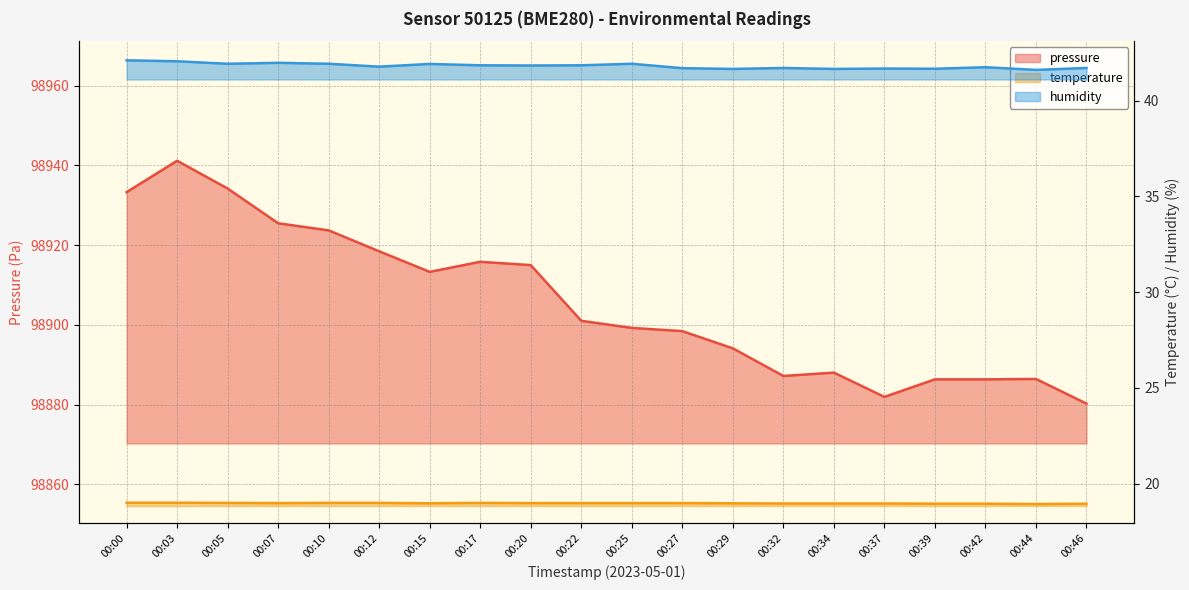

Reading left to right, list all the values displayed in this chart.

pressure: 00:00=98933.3	00:03=98941.2	00:05=98934.2	00:07=98925.5	00:10=98923.7	00:12=98918.4	00:15=98913.3	00:17=98915.8	00:20=98915.0	00:22=98901.0	00:25=98899.2	00:27=98898.4	00:29=98894.1	00:32=98887.2	00:34=98888.0	00:37=98881.9	00:39=98886.3	00:42=98886.3	00:44=98886.4	00:46=98880.2
temperature: 00:00=19.0	00:03=19.0	00:05=19.0	00:07=19.0	00:10=19.0	00:12=19.0	00:15=19.0	00:17=19.0	00:20=19.0	00:22=19.0	00:25=19.0	00:27=19.0	00:29=19.0	00:32=19.0	00:34=19.0	00:37=19.0	00:39=18.9	00:42=18.9	00:44=18.9	00:46=18.9
humidity: 00:00=42.1	00:03=42.1	00:05=41.9	00:07=42.0	00:10=41.9	00:12=41.8	00:15=41.9	00:17=41.9	00:20=41.8	00:22=41.9	00:25=41.9	00:27=41.7	00:29=41.7	00:32=41.7	00:34=41.7	00:37=41.7	00:39=41.7	00:42=41.8	00:44=41.6	00:46=41.7